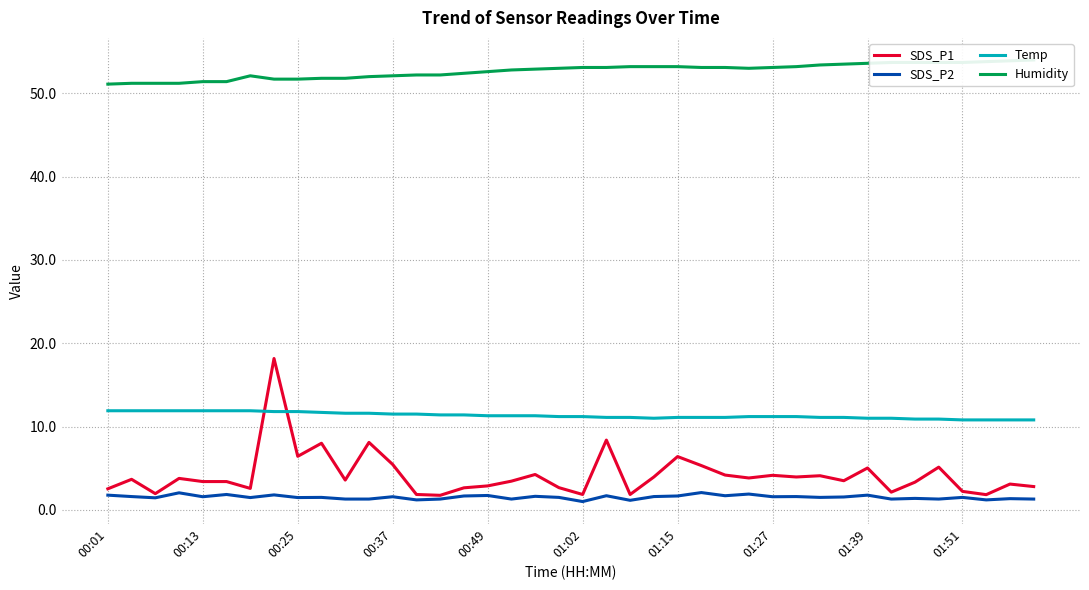

What position from the right is 39?

1